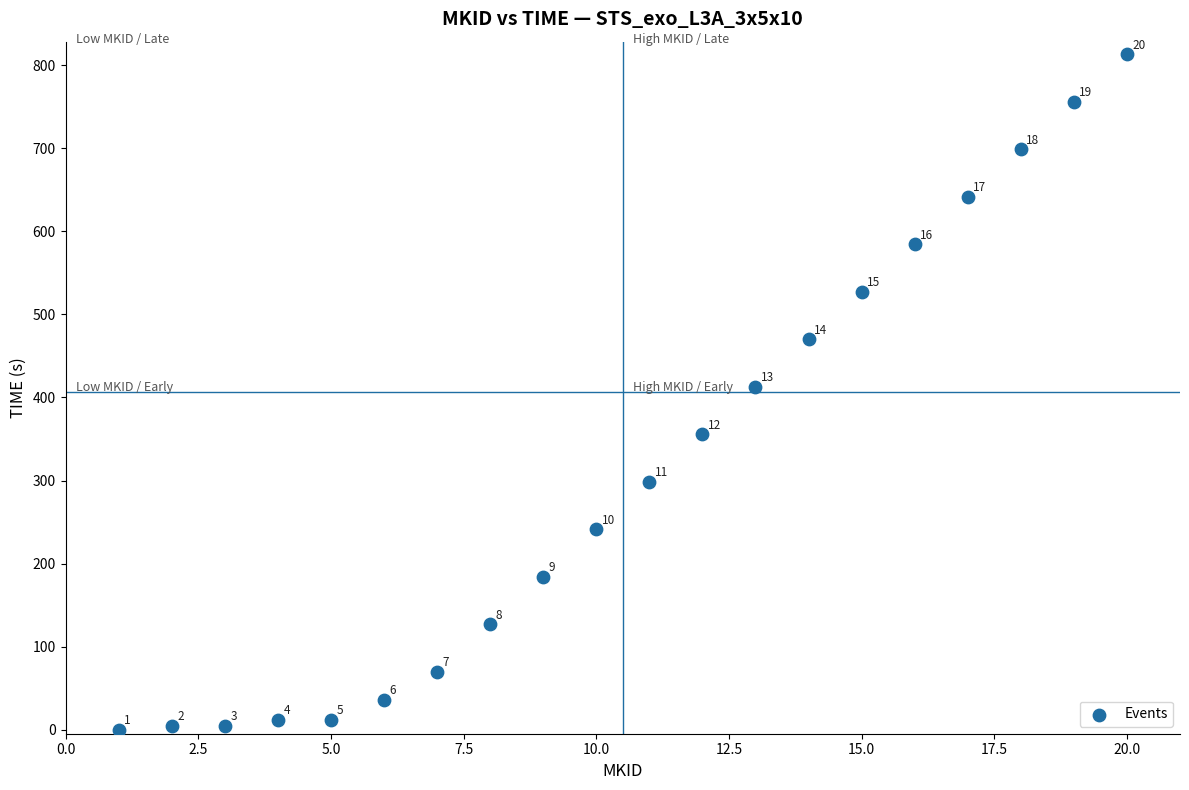

What is the range of Y values (max minus min)?

813.6